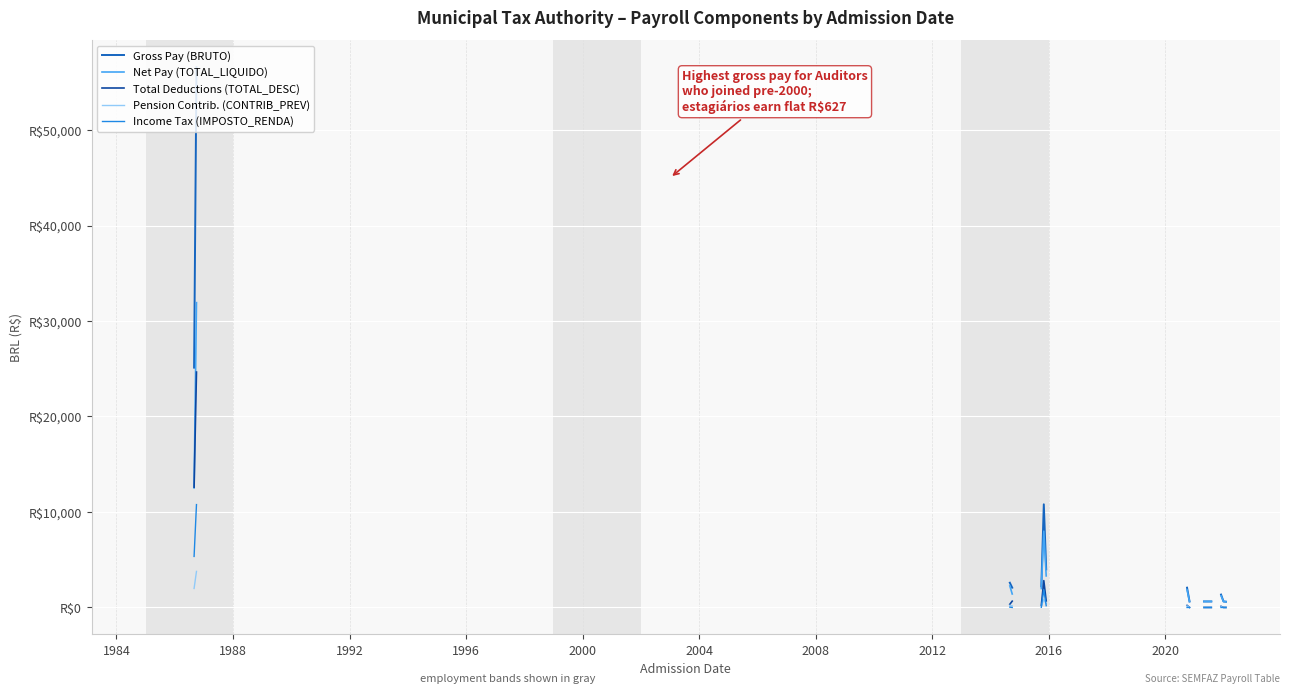

Reading left to right, list all the values displayed in this chart.

BRUTO: 44427.2	2588.3	2588.3	627.0	3653.8	56577.4	9518.2	627.0	627.0	574.5	2588.3	8635.0	3539.7	10003.6	10802.2	5570.6	33773.6	627.0	627.0	36584.4	2588.3	627.0	1914.9	6913.4	627.0	2070.7	2070.7	627.0	61134.6	25118.6	3708.0	2070.7	3989.7	2588.3	627.0	3682.3	627.0	1838.9	6795.5	41569.9
TOTAL_LIQUIDO: 27637.7	2308.0	2256.2	627.0	3373.4	31923.7	4824.4	627.0	627.0	574.5	2256.2	5057.0	3044.4	8190.2	7992.4	4581.3	17929.4	627.0	627.0	22621.9	2308.0	627.0	1774.1	5229.5	627.0	1840.4	1411.6	627.0	38338.9	12516.0	3149.2	1856.8	3304.3	2167.8	627.0	3375.0	627.0	1704.4	5378.7	14643.5
TOTAL_DESC: 16789.5	280.3	332.1	0.0	280.3	24653.8	4693.8	0.0	0.0	0.0	332.1	3577.6	495.2	1813.4	2809.9	989.3	15844.2	0.0	0.0	13962.5	280.3	0.0	140.8	1683.9	0.0	230.3	659.1	0.0	22795.7	12602.6	559.7	213.9	685.4	420.5	0.0	307.3	0.0	134.5	1416.8	26926.4
CONTRIB_PREV: 2366.9	219.6	219.6	0.0	219.6	3775.3	825.5	0.0	0.0	0.0	219.6	377.8	333.8	828.4	828.4	434.3	2625.4	0.0	0.0	2984.0	219.6	0.0	101.1	804.1	0.0	168.2	168.2	0.0	3319.7	1988.6	355.4	168.2	394.7	219.6	0.0	240.3	0.0	96.3	272.4	3463.7
IMPOSTO_RENDA: 6976.3	34.9	34.9	0.0	34.9	10773.4	1521.1	0.0	0.0	0.0	34.9	1401.4	126.1	826.4	1873.5	543.1	6905.2	0.0	0.0	7182.4	34.9	0.0	0.0	810.7	0.0	0.0	0.0	0.0	7627.2	5345.5	148.2	0.0	184.4	34.9	0.0	46.2	0.0	0.0	924.5	6674.7